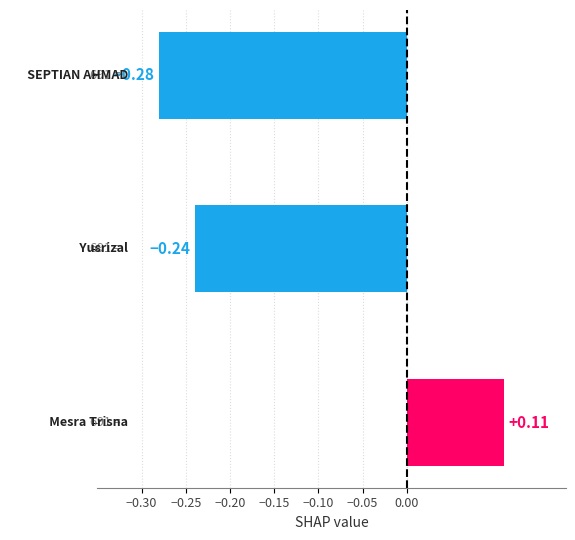

How many values are between 0 and 1?

1